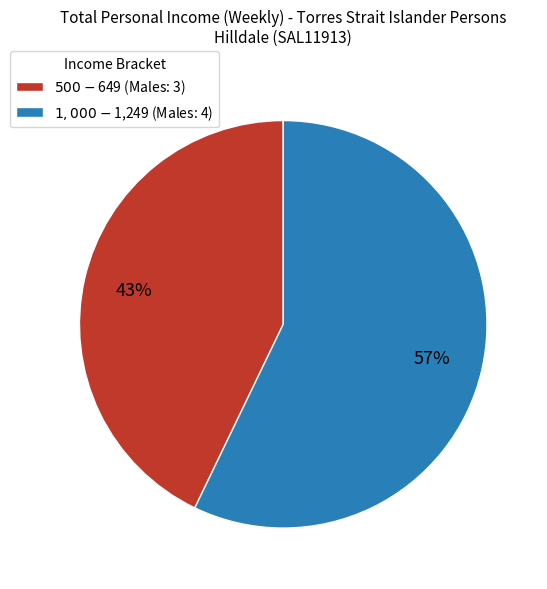

What is the largest slice in the pie chart?

$1,000-$1,249